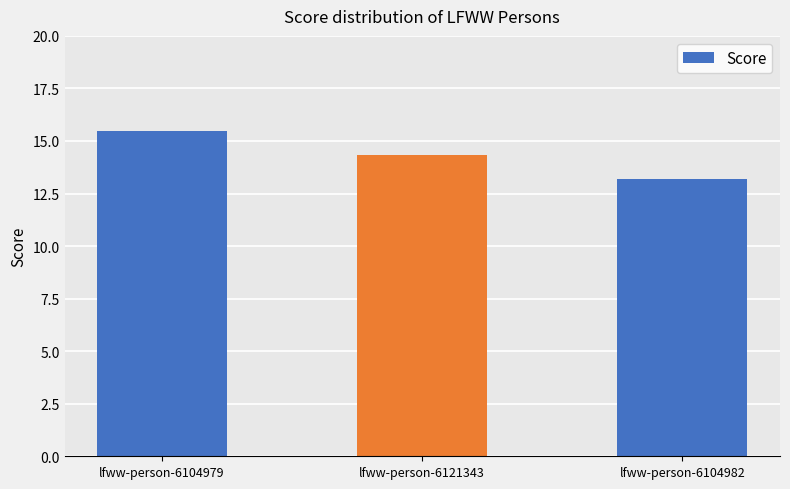

What is the ratio of the value at lfww-person-6104982 to the value at lfww-person-6104979?

0.9